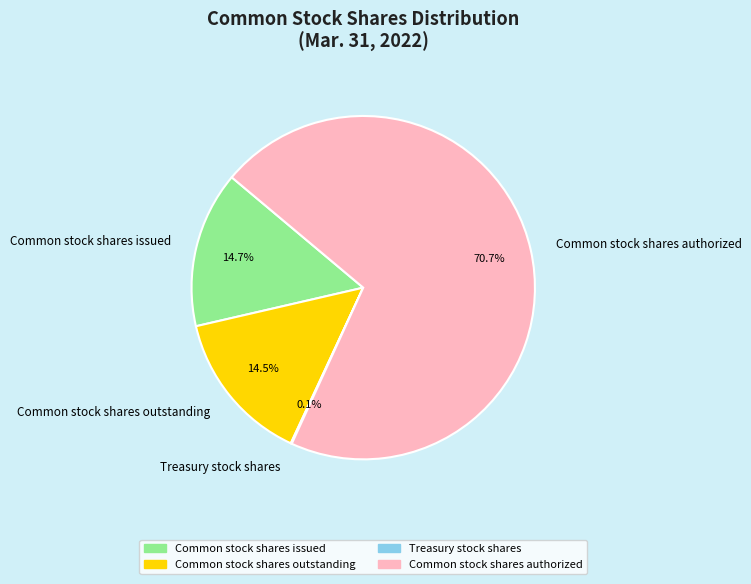

Is Common stock shares authorized the majority of the pie?

Yes